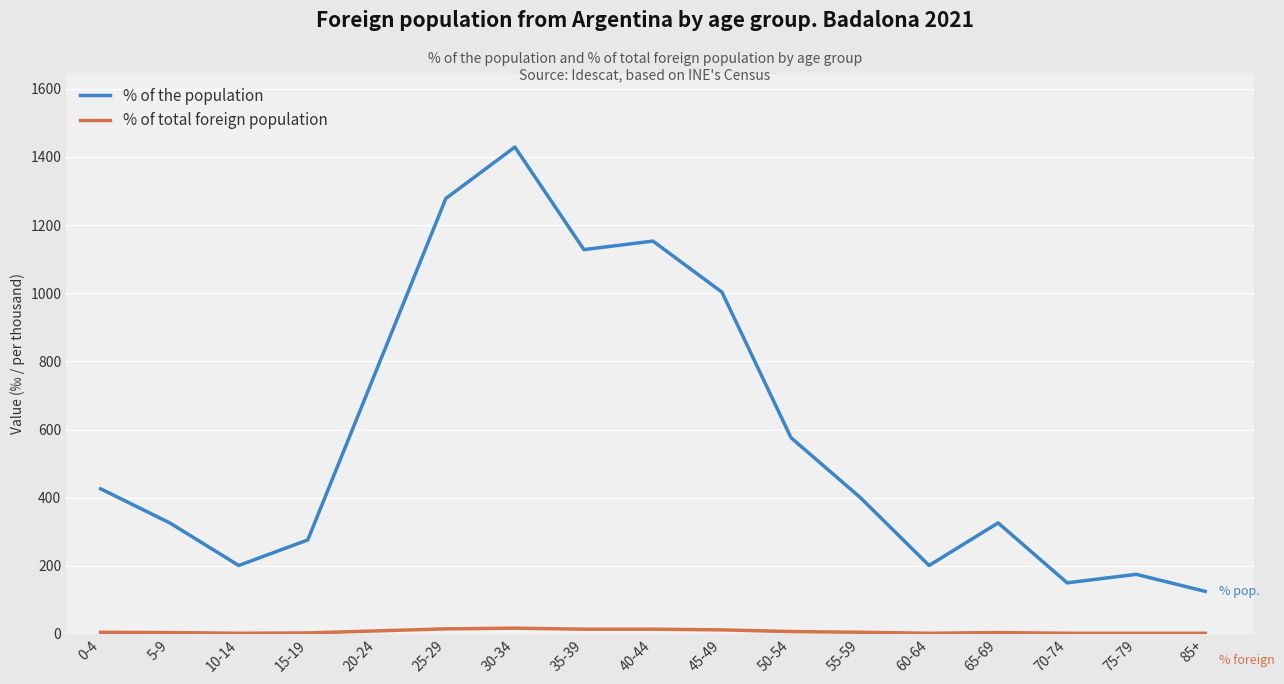

The value of % of total foreign population at 60-64 is 2. True or false?

True